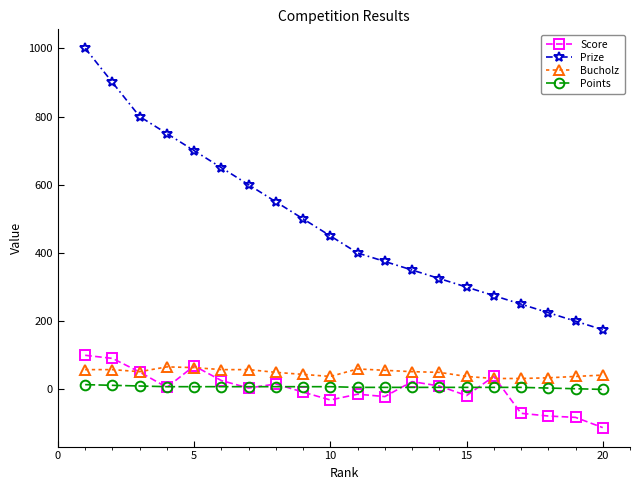

Is this an area chart (filled region under the line)?

No